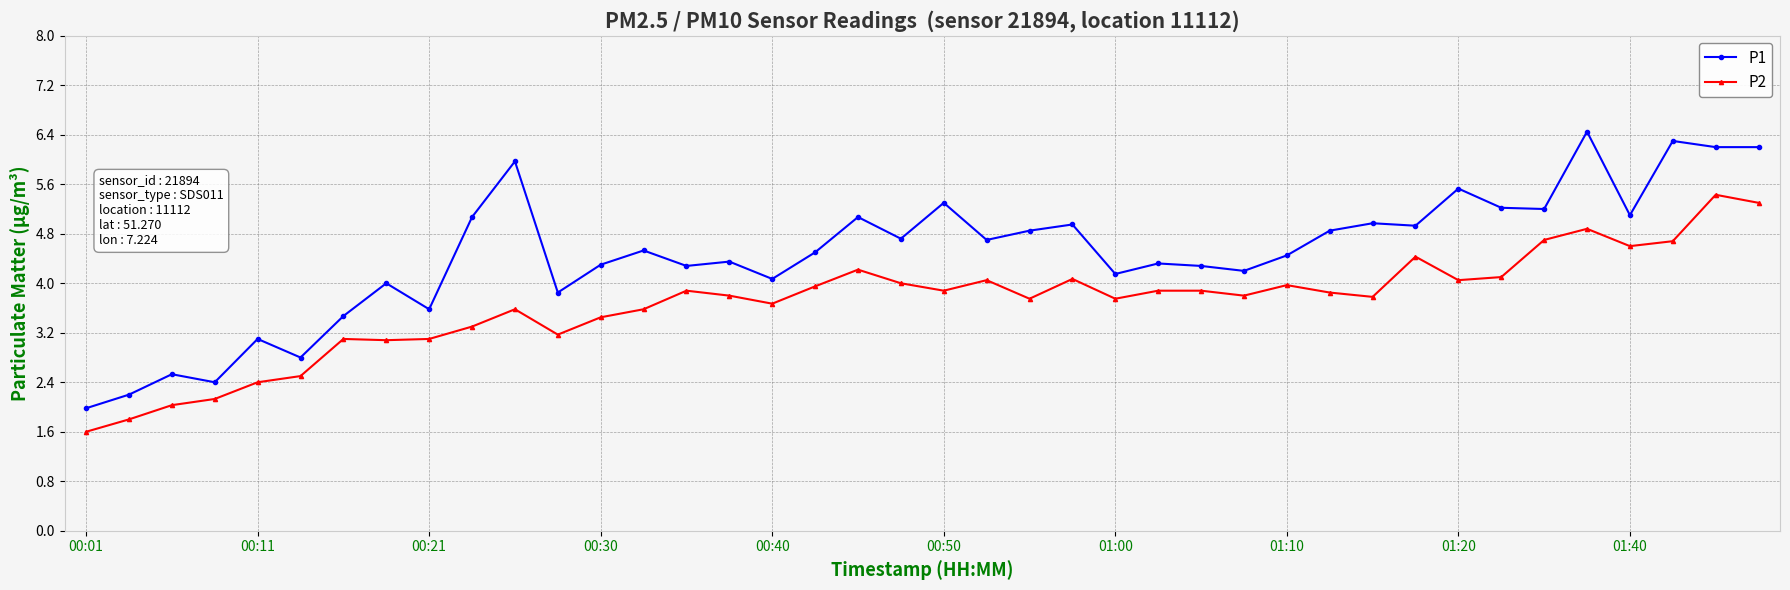

True or false: P1 and P2 intersect in this chart.

False